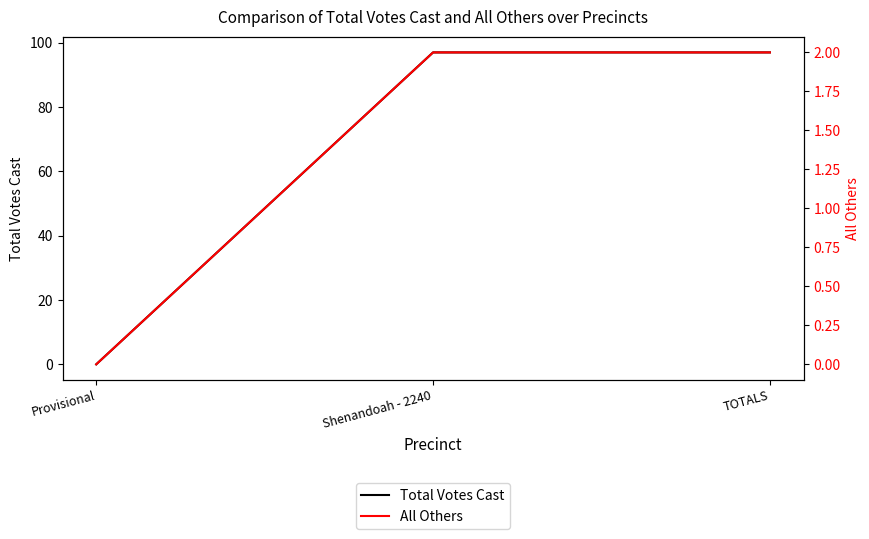

What is the value of the All Others point at the 2nd from the left?

2